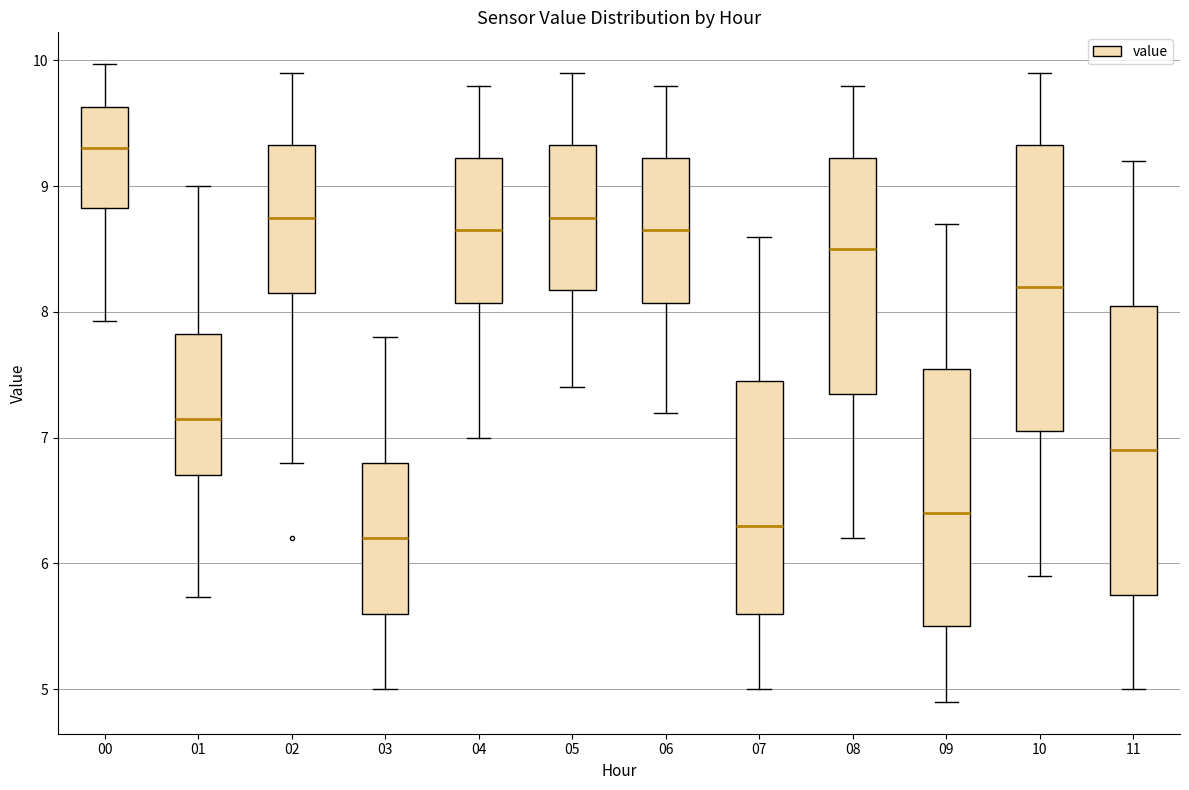

Reading left to right, transcribe this box plot: for each box, give where its median line is, the range the box spans, and where its two whiskers end, as read against the y-axis. The values are not printed on the chart, so give them approximately, as read against the axis.

00: median 9.3, box 8.8 to 9.6, whiskers 7.9 to 10.0
01: median 7.2, box 6.7 to 7.8, whiskers 5.7 to 9.0
02: median 8.8, box 8.2 to 9.3, whiskers 6.8 to 9.9
03: median 6.2, box 5.6 to 6.8, whiskers 5.0 to 7.8
04: median 8.7, box 8.1 to 9.2, whiskers 7.0 to 9.8
05: median 8.8, box 8.2 to 9.3, whiskers 7.4 to 9.9
06: median 8.7, box 8.1 to 9.2, whiskers 7.2 to 9.8
07: median 6.3, box 5.6 to 7.5, whiskers 5.0 to 8.6
08: median 8.5, box 7.4 to 9.2, whiskers 6.2 to 9.8
09: median 6.4, box 5.5 to 7.6, whiskers 4.9 to 8.7
10: median 8.2, box 7.1 to 9.3, whiskers 5.9 to 9.9
11: median 6.9, box 5.8 to 8.1, whiskers 5.0 to 9.2